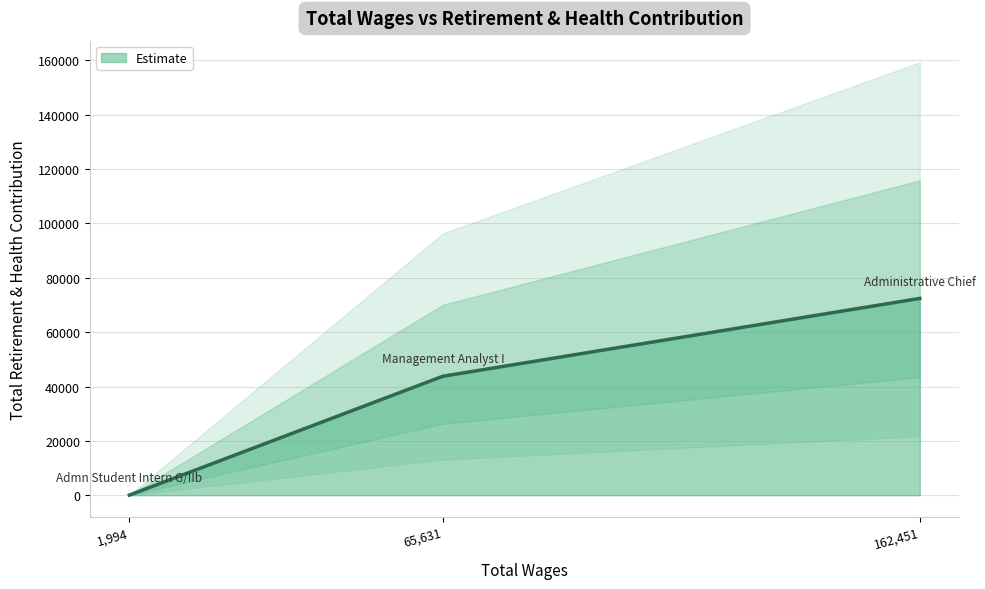

The chart shows a value of 6 at Admn Student Intern G/IIb. True or false?

False